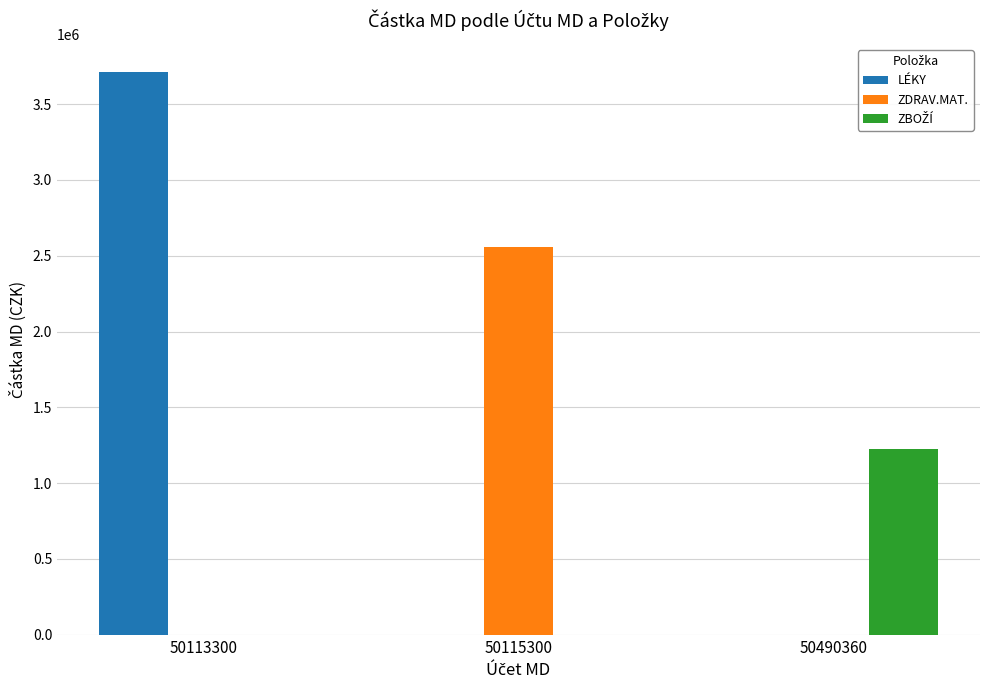

True or false: ZDRAV.MAT. has a value of -1018039.0 at 50490360.

False